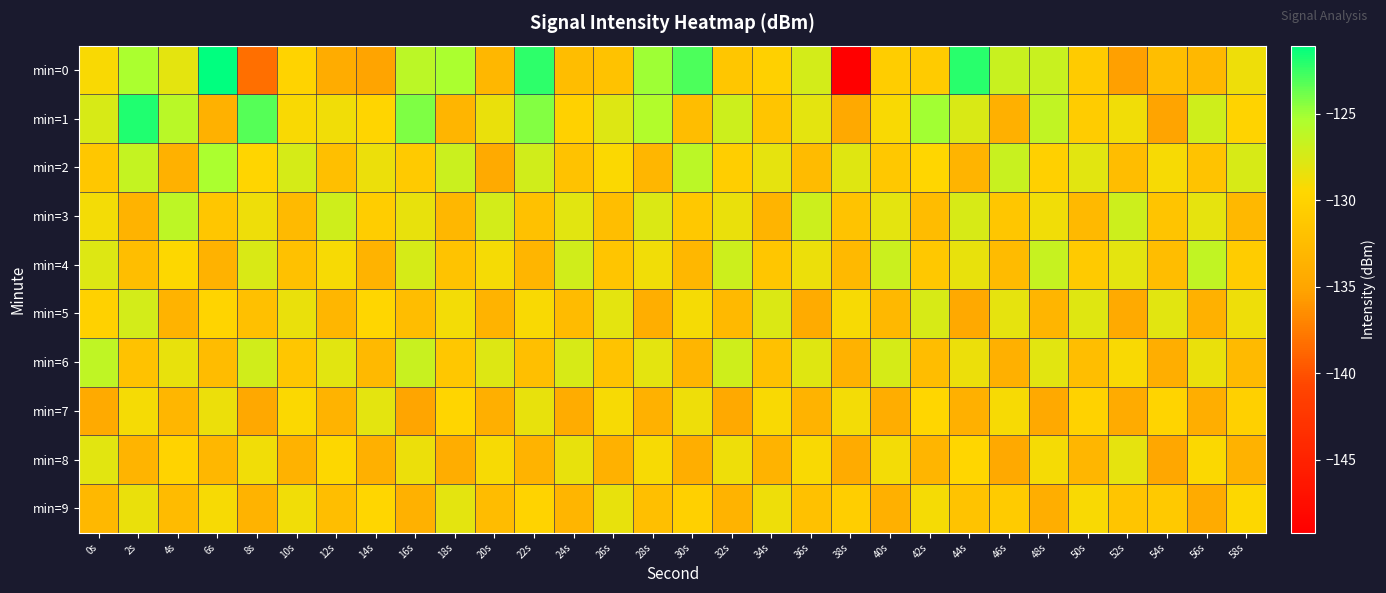

Which label corresponds to the smallest value in the chart?

38s